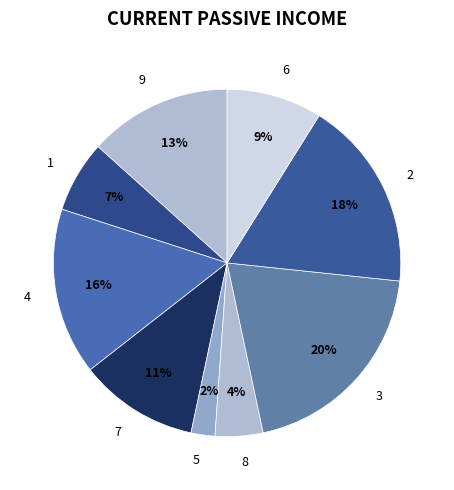

Which has a higher value, 7 or 4?

4